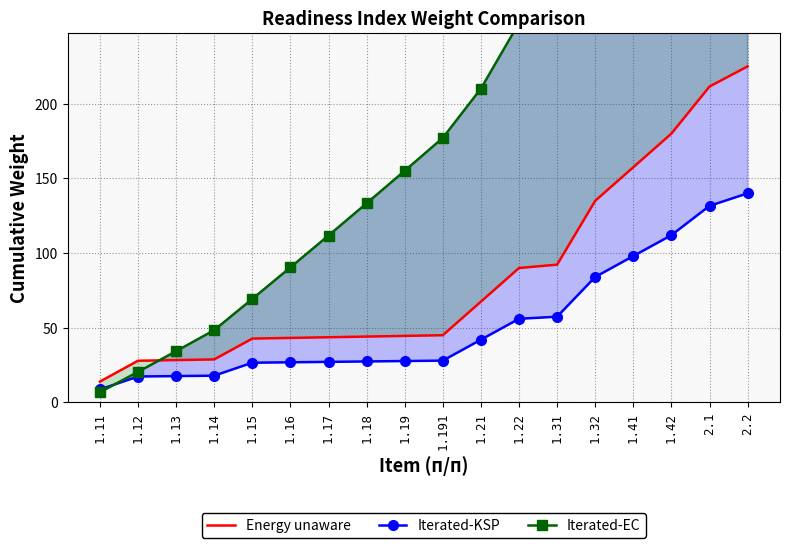

What is the difference between the highest and lowest values at 1.21?

168.1